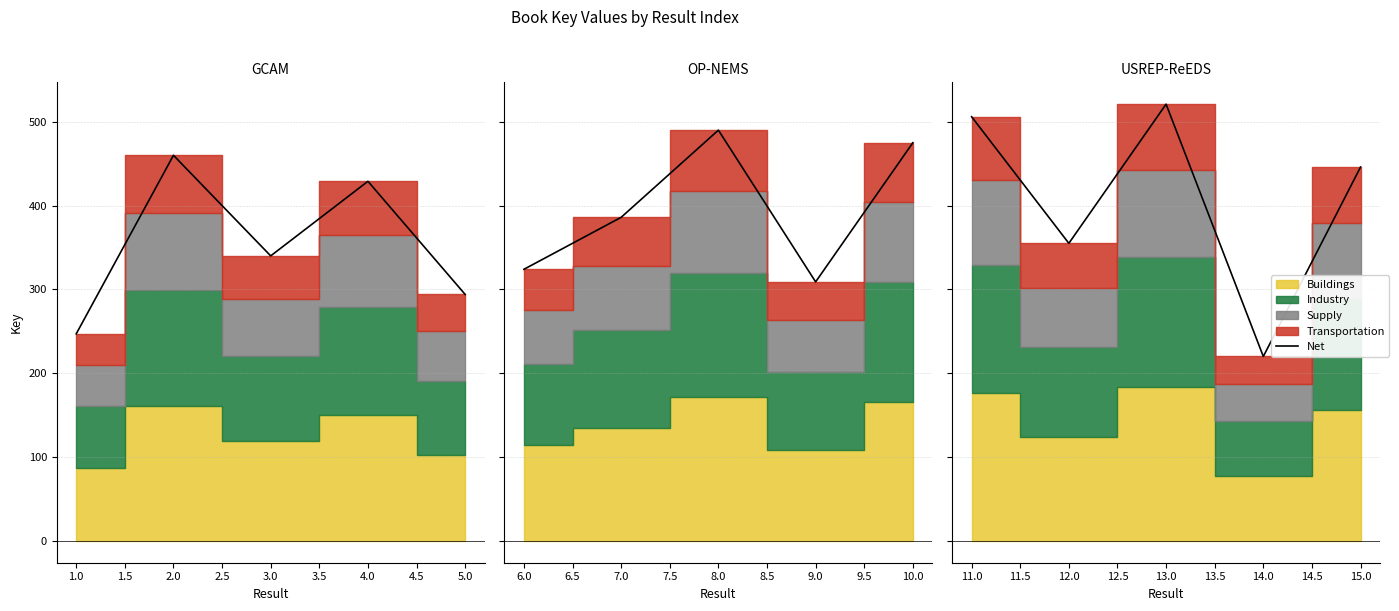

What is the value of the 3rd point from the left?

521